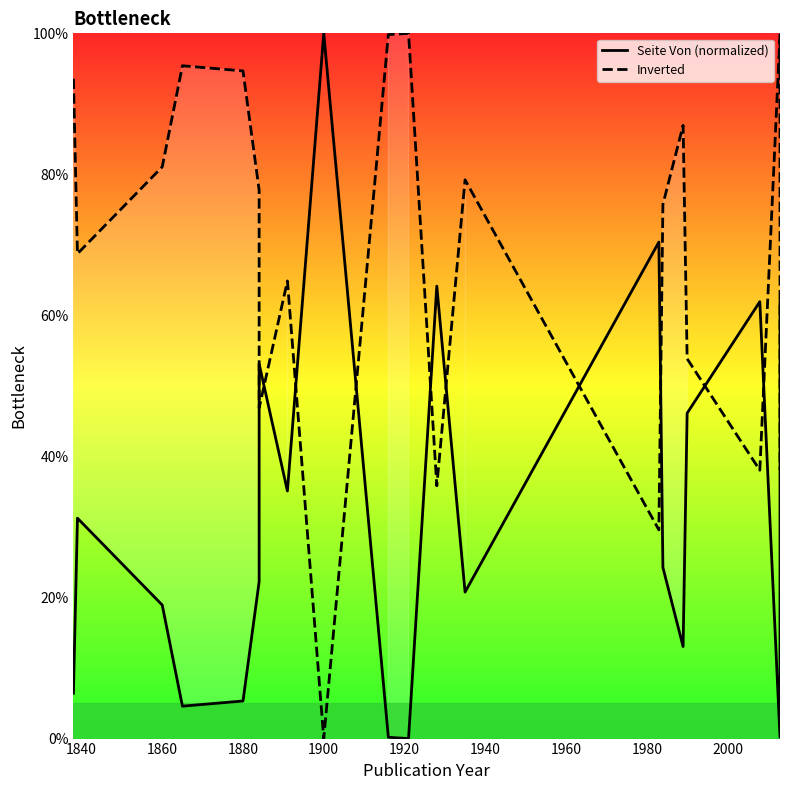

How many times do Inverted and Seite Von (normalized) cross each other?

11